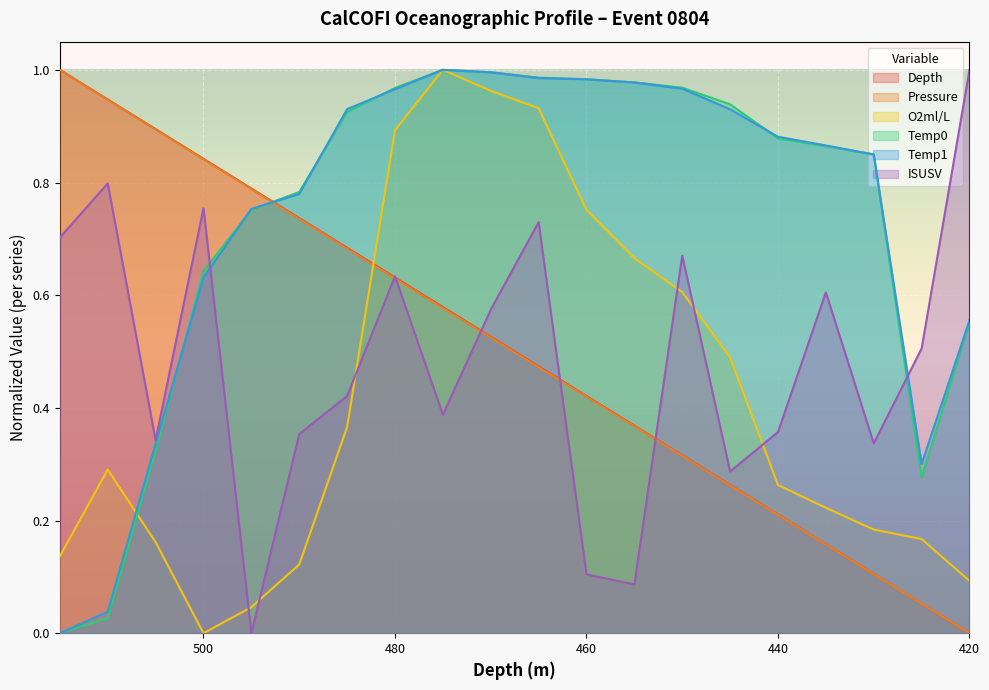

What is the sum of all Temp0 values?

14.7